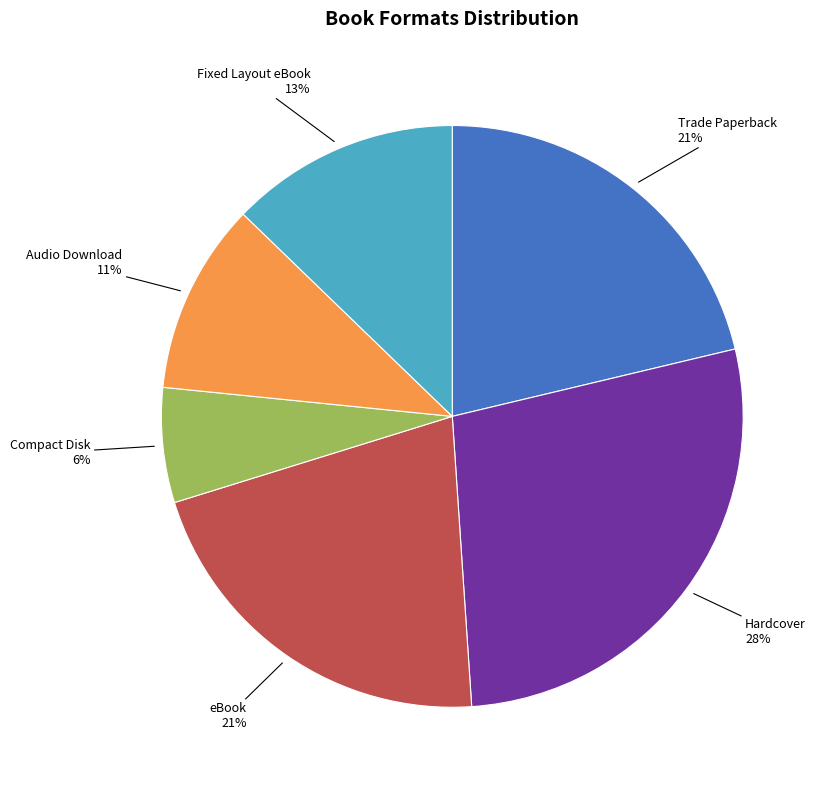

Is it true that Hardcover is 28% of the pie?

True